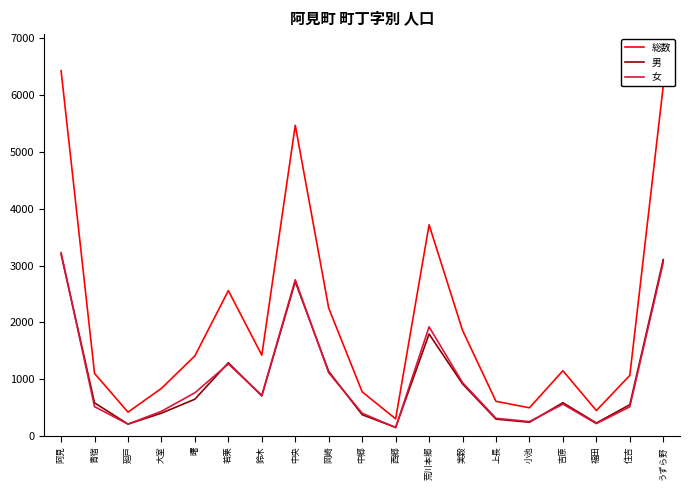

The value of 男 at うずら野 is 3104. True or false?

True